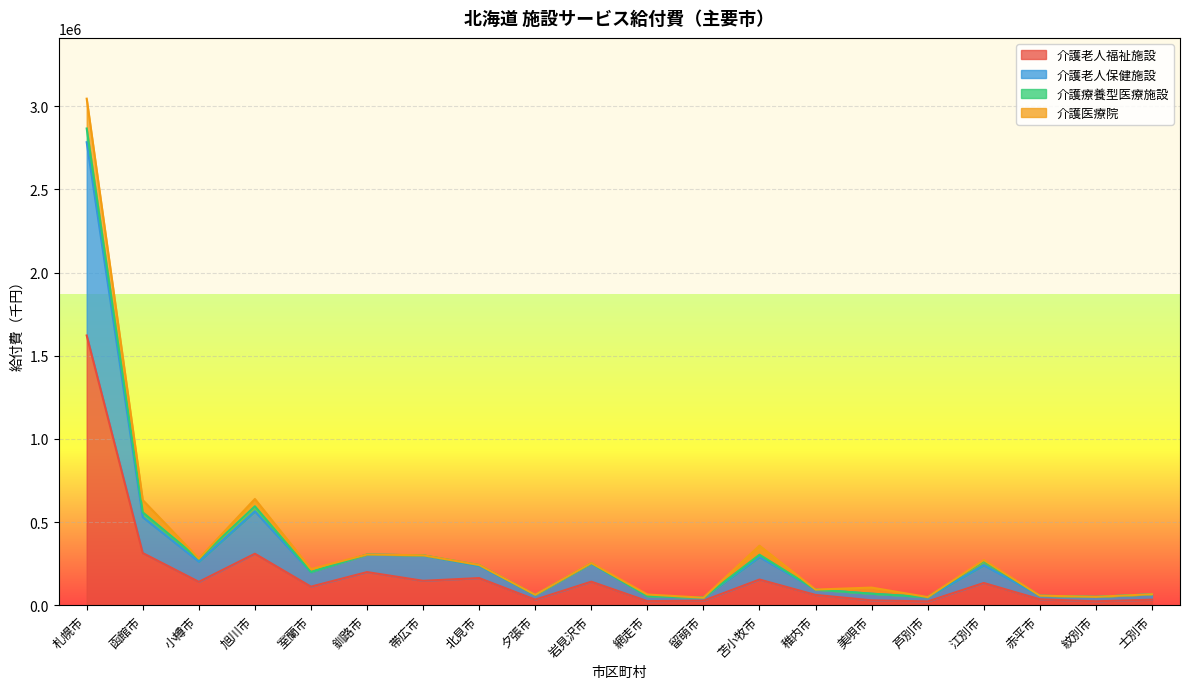

At which category is the sum across all series the highest?

札幌市